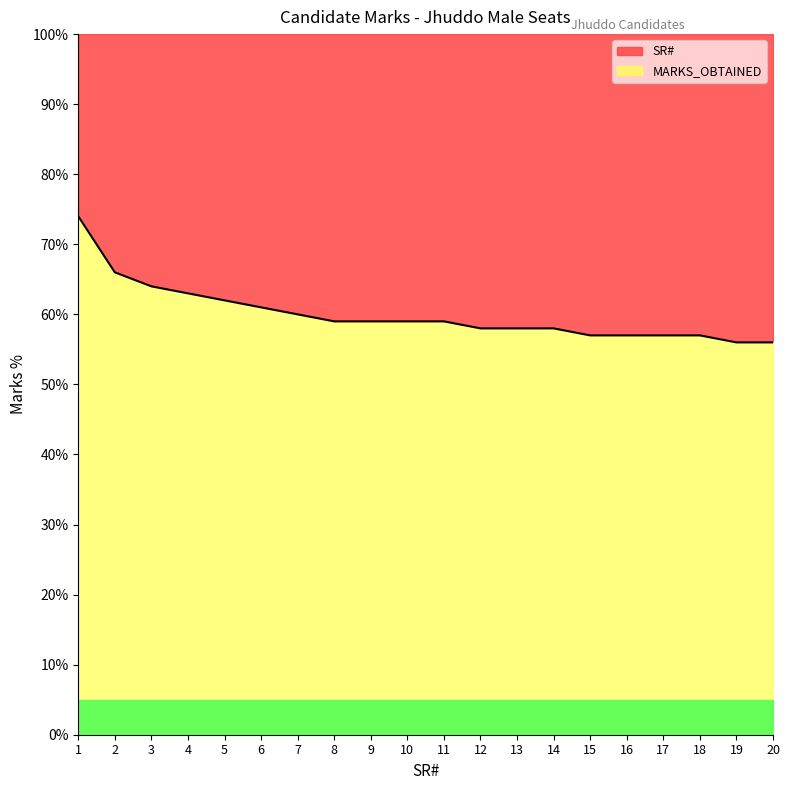

What is the lowest value of the MARKS_OBTAINED series?

56.0